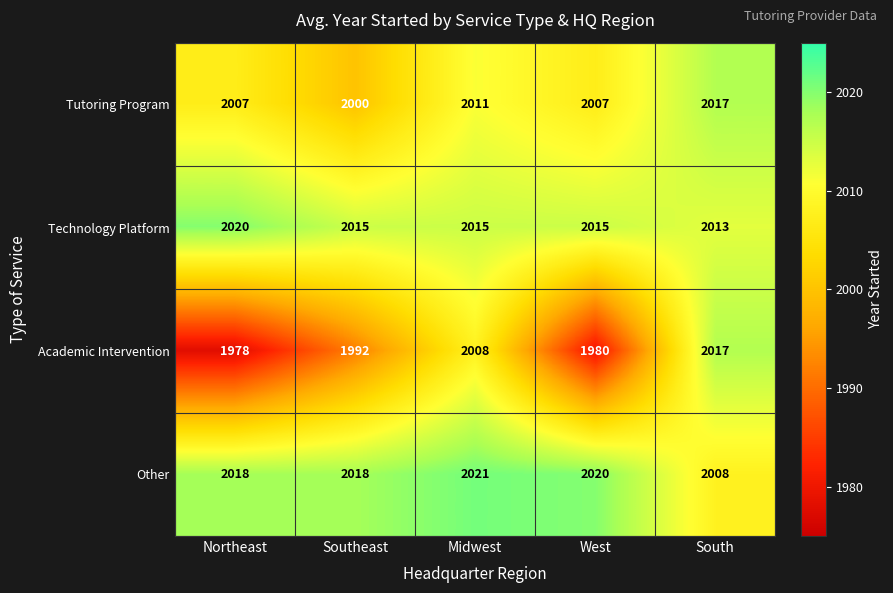

Which series changed the most between West and South?

Academic Intervention